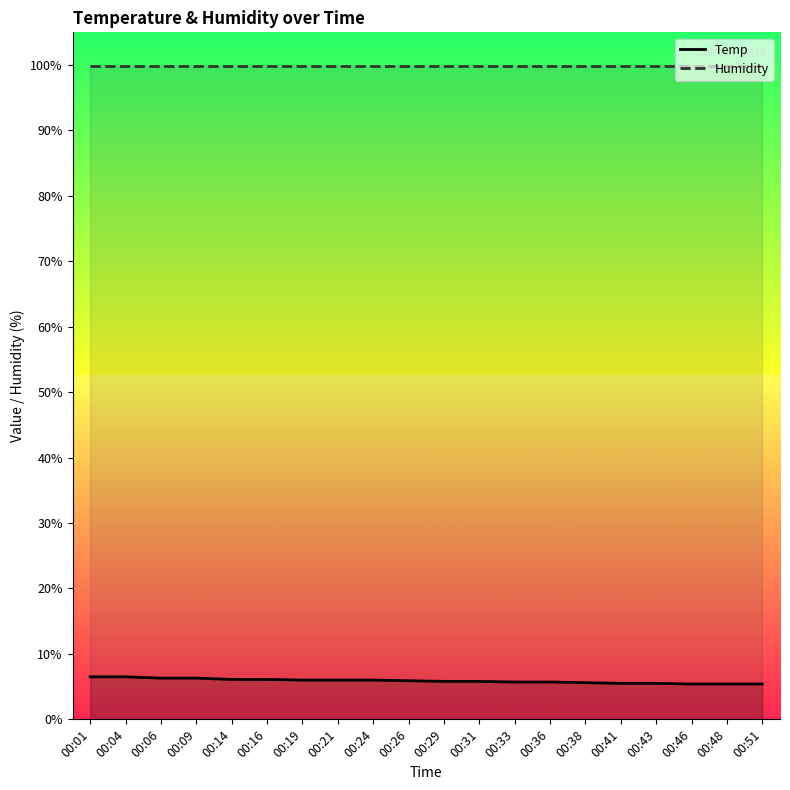

True or false: Humidity and Temp cross at least once.

False